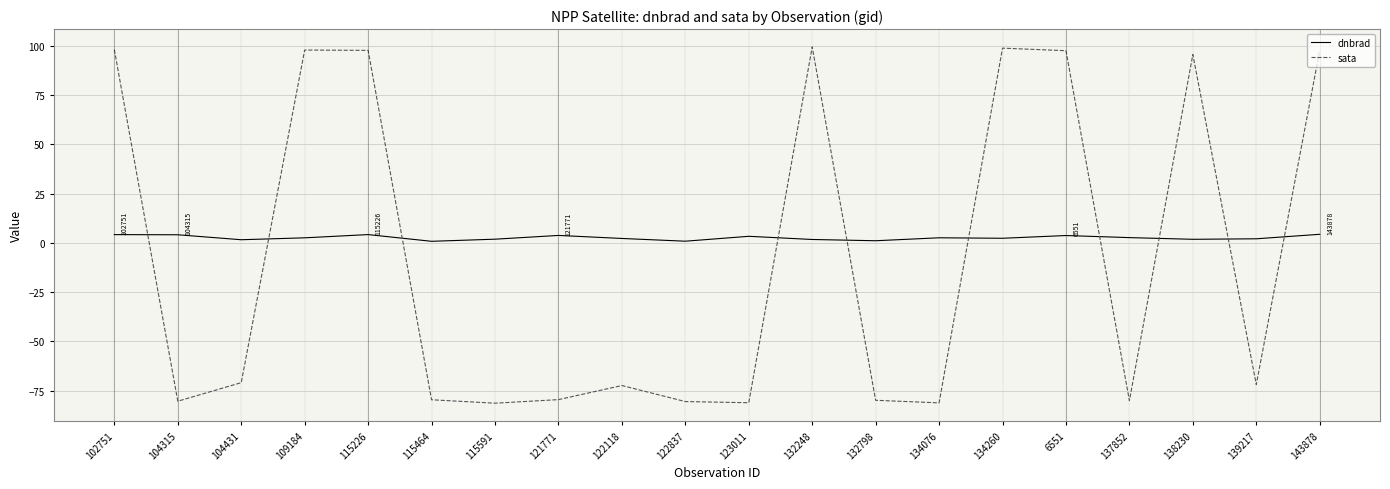

How many values in sata are below zero?

12